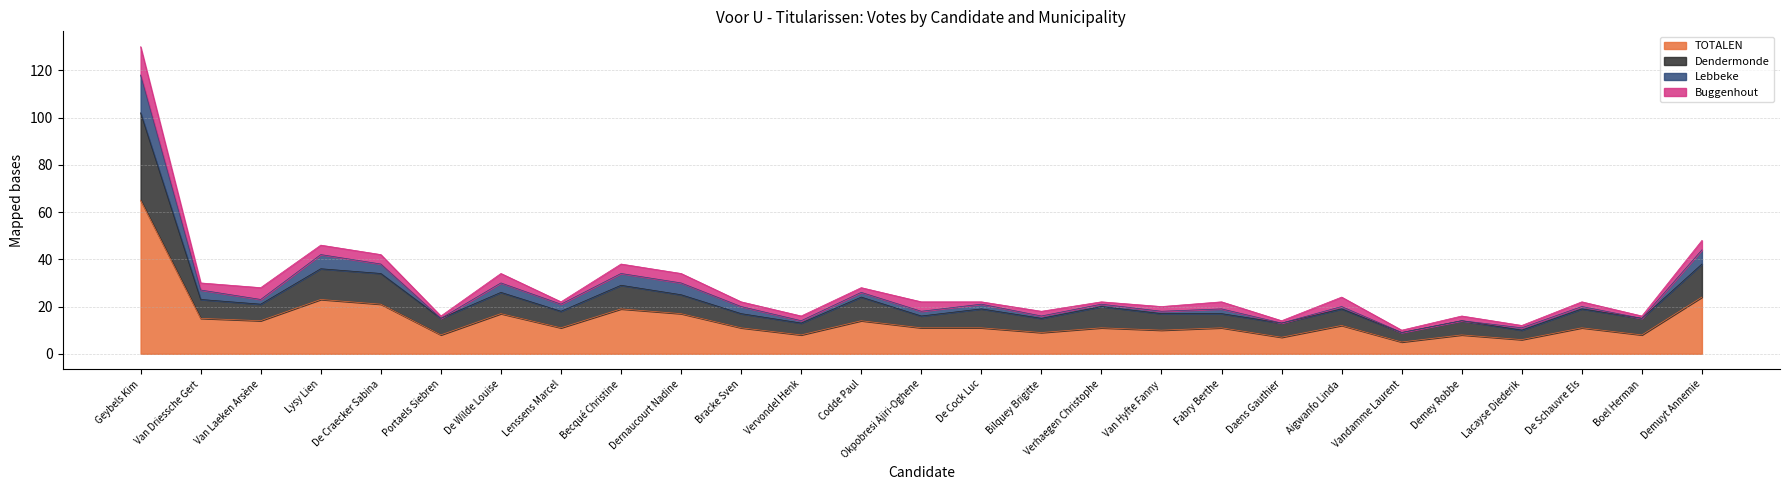

What value does the TOTALEN series have at Bracke Sven, to the nearest 10?

10